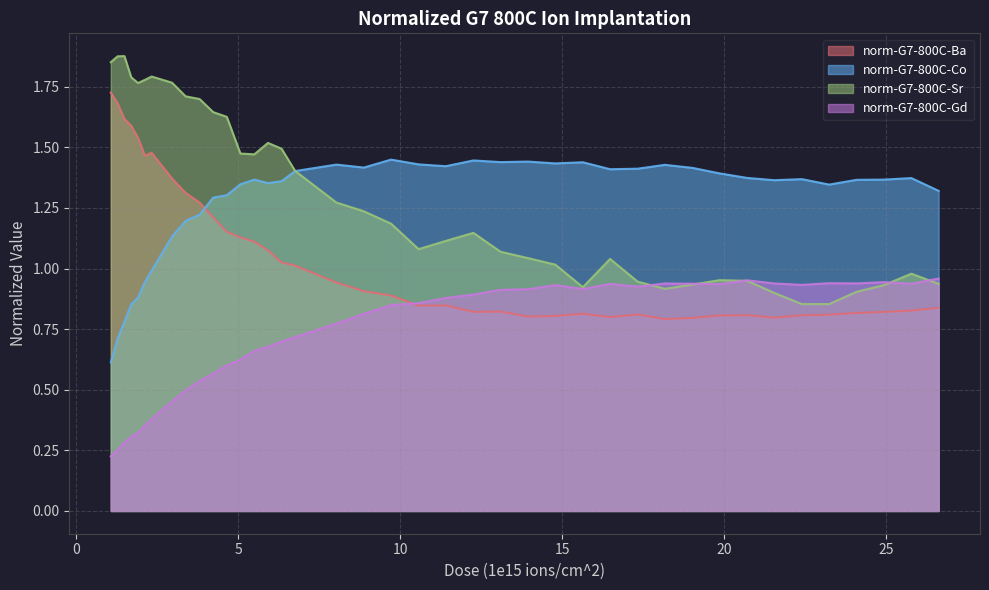

In norm-G7-800C-Gd, how many points are lower than both neighbors (excluding endpoints)?

6